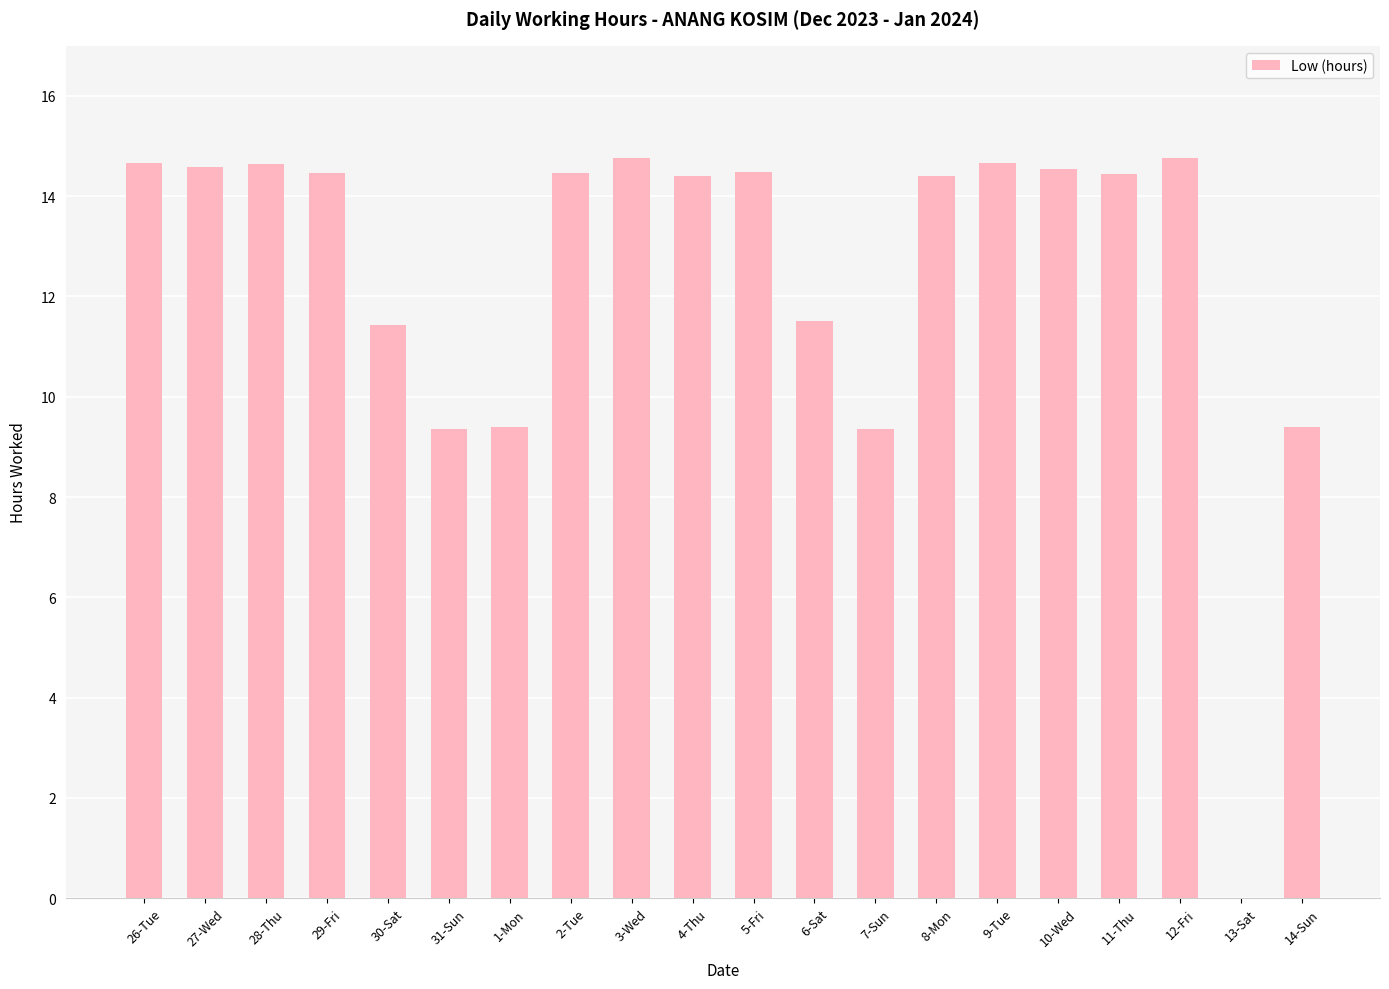

What is the sum of all values?

249.8